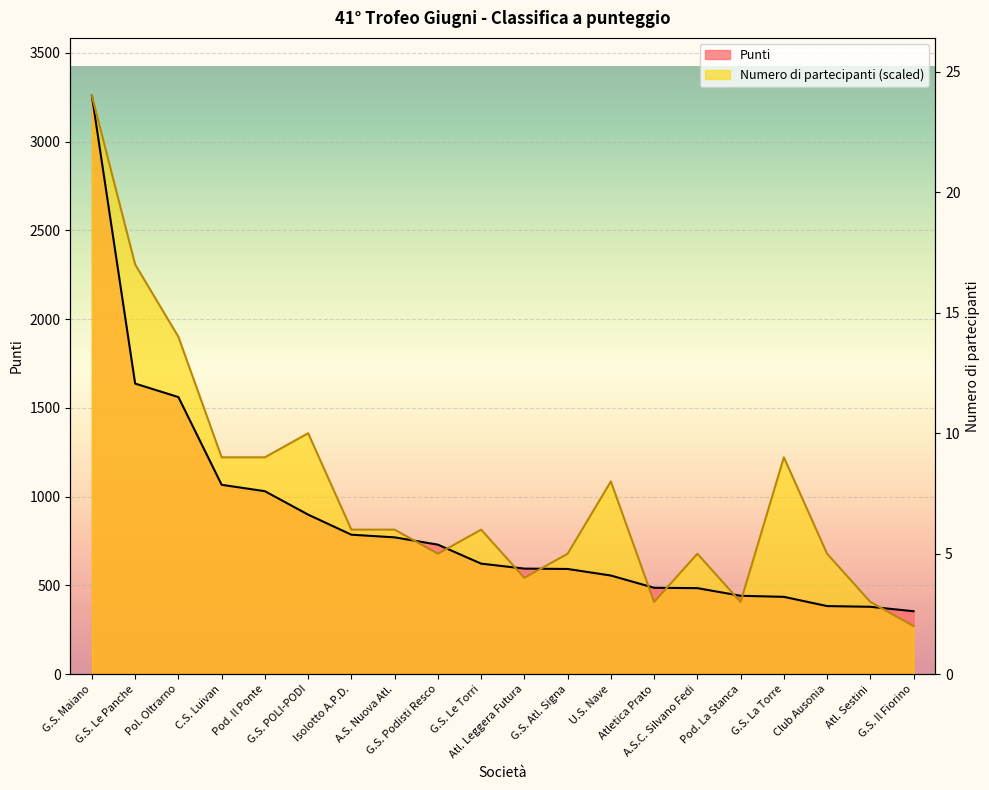

After their last crossing, which series has the higher values: Numero di partecipanti or Punti?

Punti